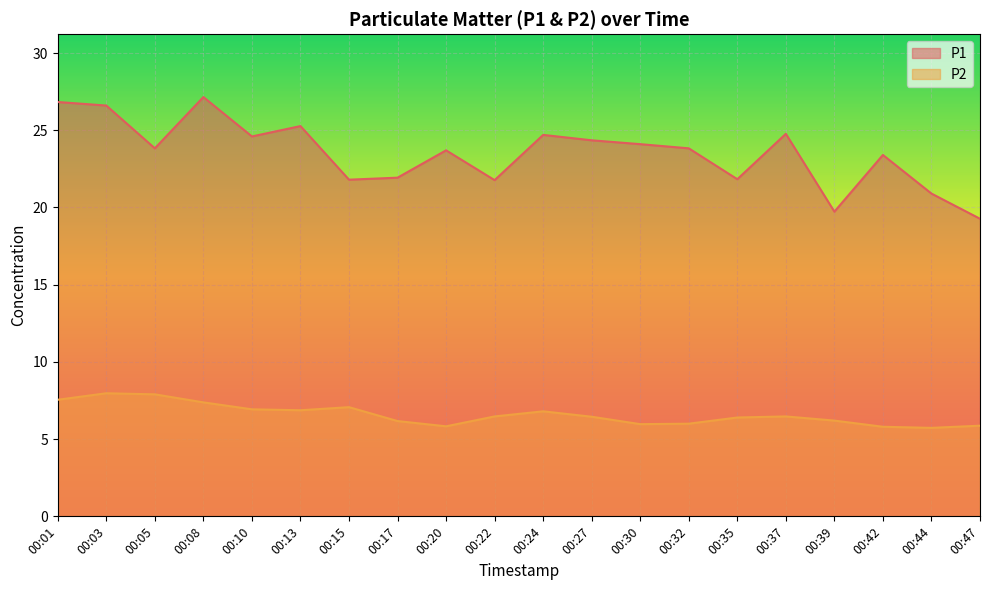

Reading left to right, what are all the values shown in this chart?

P1: 26.8	26.6	23.8	27.1	24.6	25.3	21.8	21.9	23.7	21.8	24.7	24.4	24.1	23.8	21.8	24.8	19.7	23.4	20.9	19.3
P2: 7.5	8.0	7.9	7.4	6.9	6.9	7.1	6.2	5.8	6.5	6.8	6.5	6.0	6.0	6.4	6.5	6.2	5.8	5.7	5.9